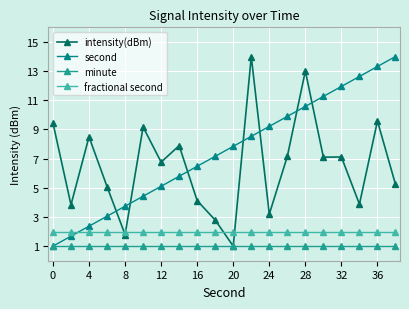

At how many categories does at least one series exceed 6?

17